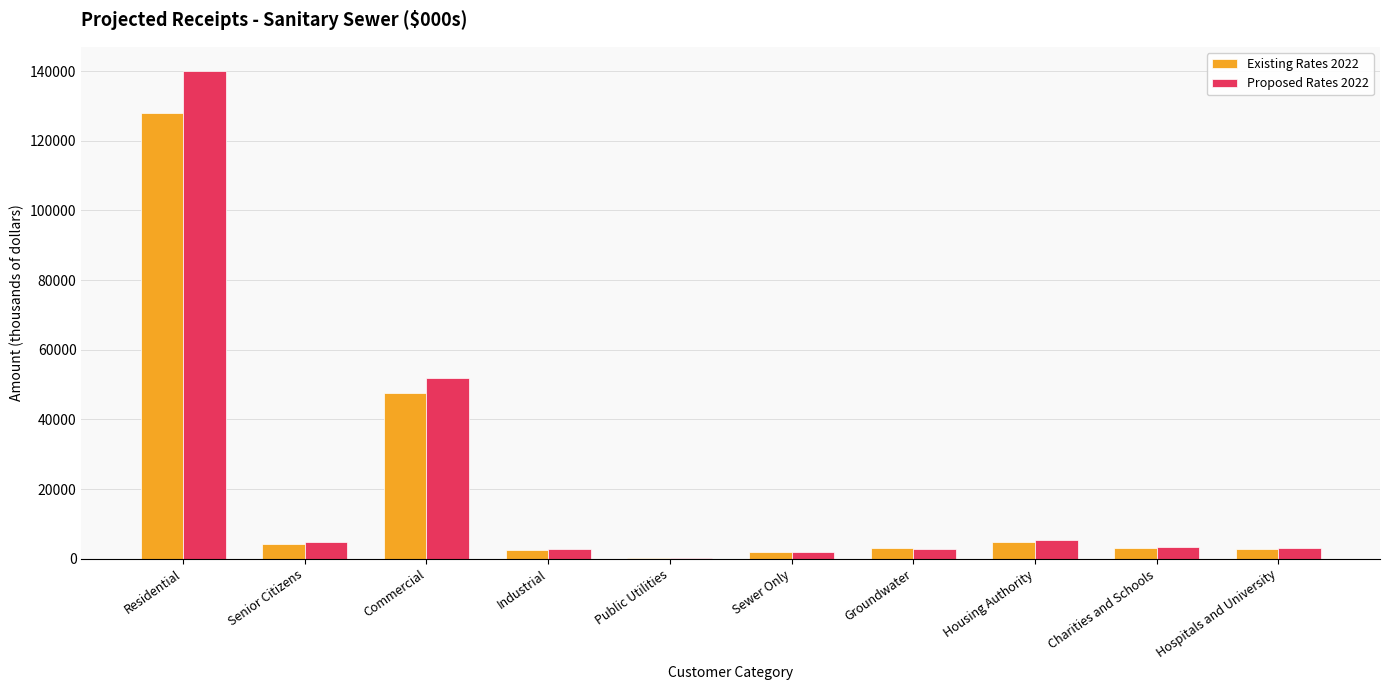

True or false: Proposed Rates 2022 has a value of 4719.3 at Senior Citizens.

True